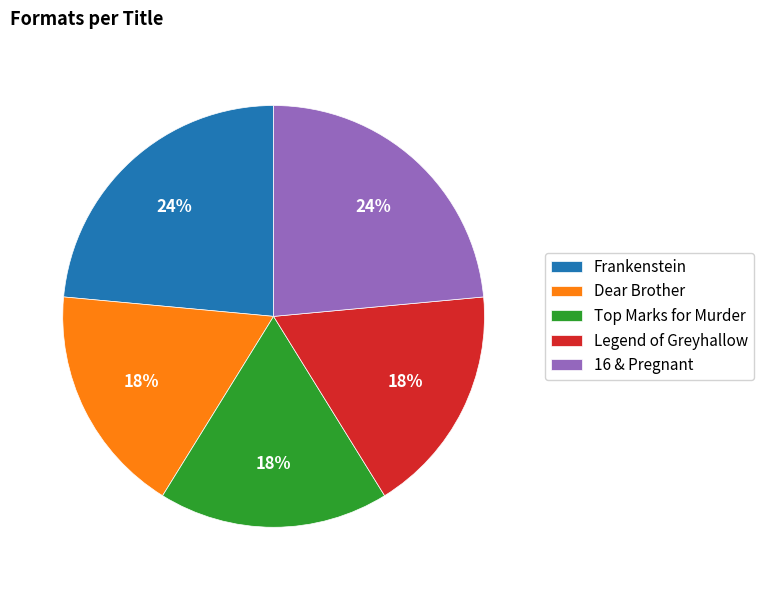

Does any single category account for the majority?

No